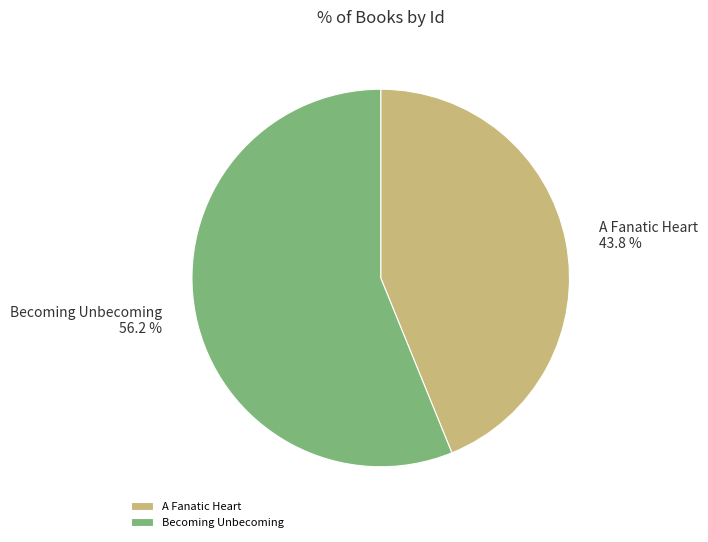

How many slices are in this pie chart?

2